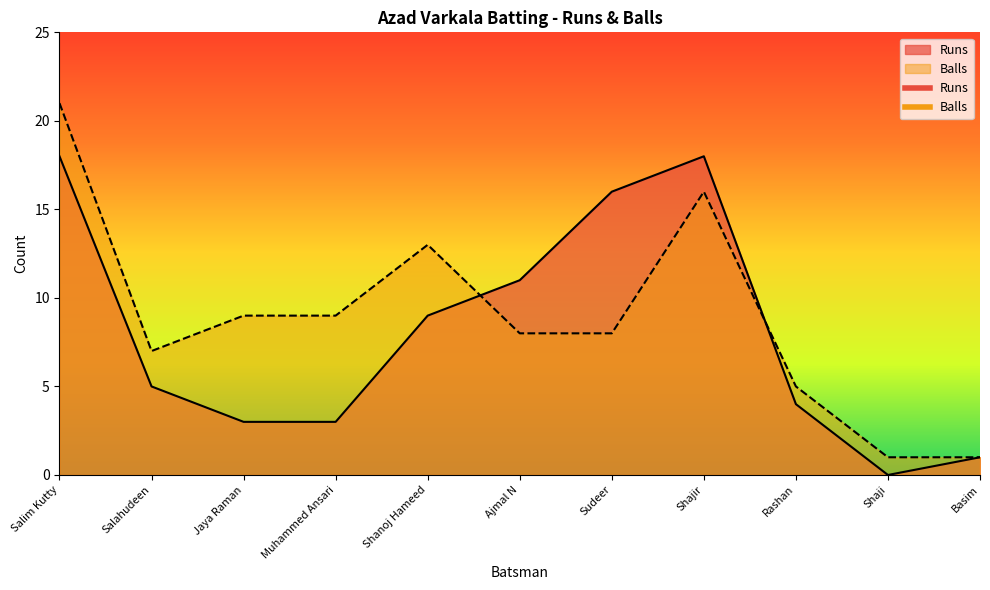

What is the highest value of the Balls series?

21